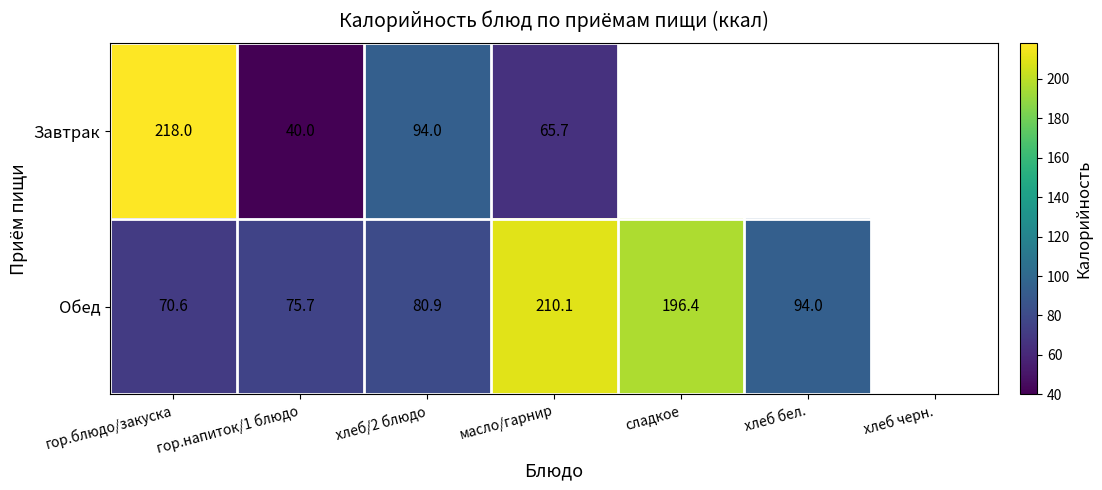

What is the spread (max minus min) of values at хлеб/2 блюдо?

13.1